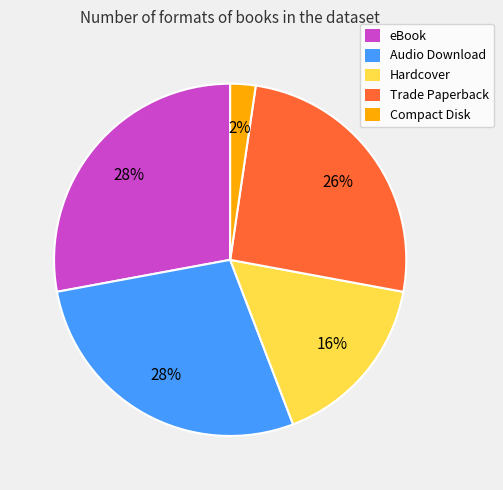

How many segments does this pie chart have?

5